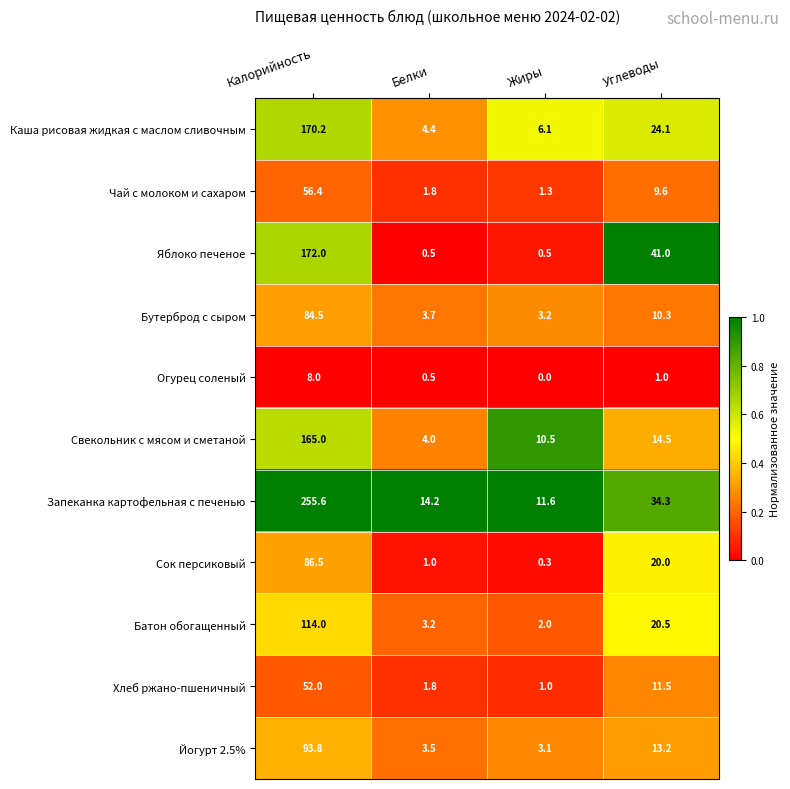

Which series has the largest total across all categories?

Запеканка картофельная с печенью